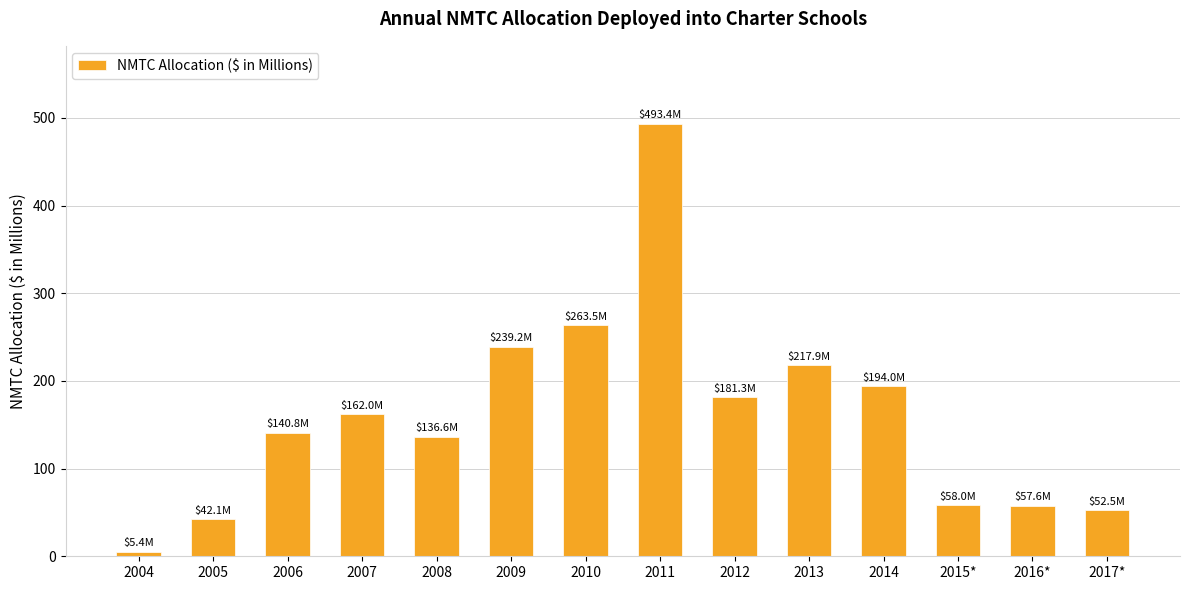

How many data points does each series have?

14